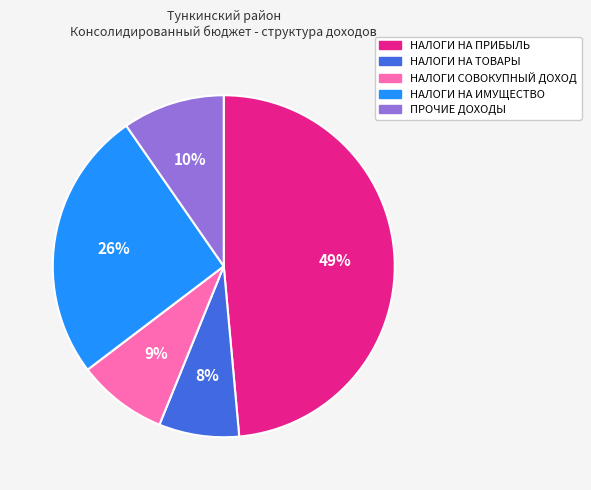

Which slice is the smallest?

НАЛОГИ НА ТОВАРЫ